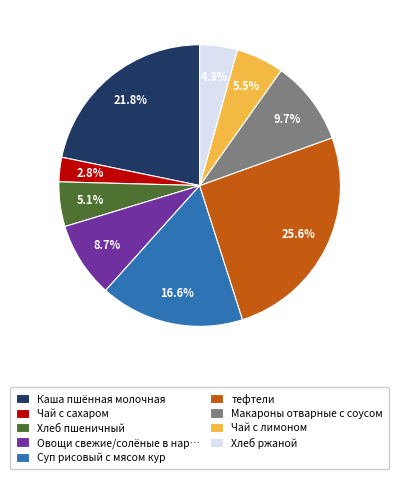

What percentage is NOT represented by Каша пшённая молочная?

78.2%